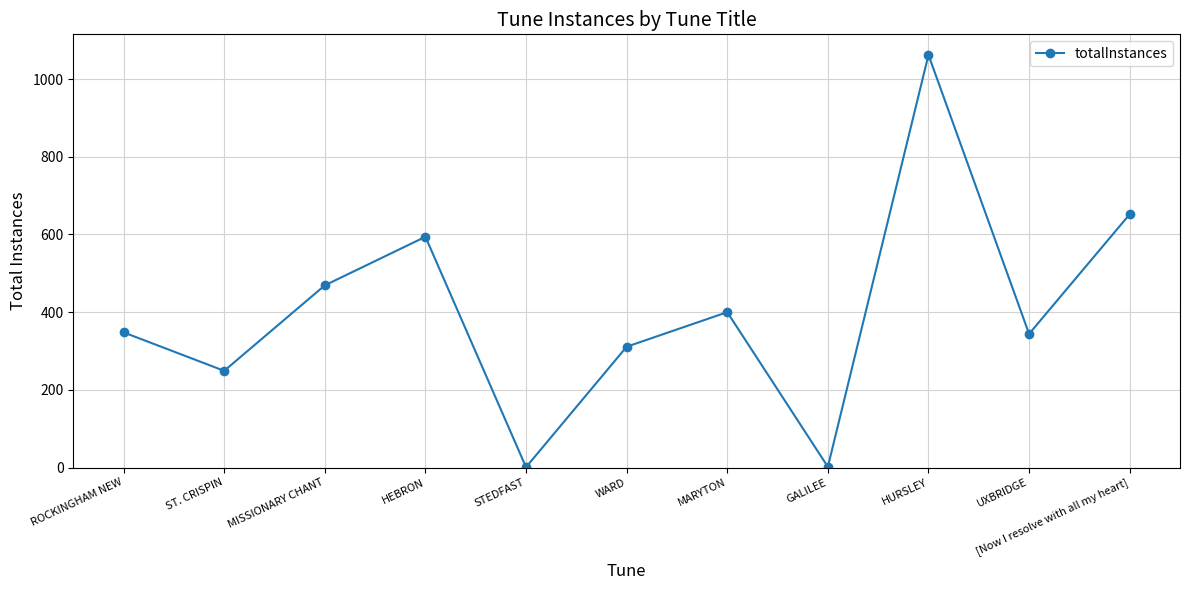

Which category has the highest value across all series?

HURSLEY